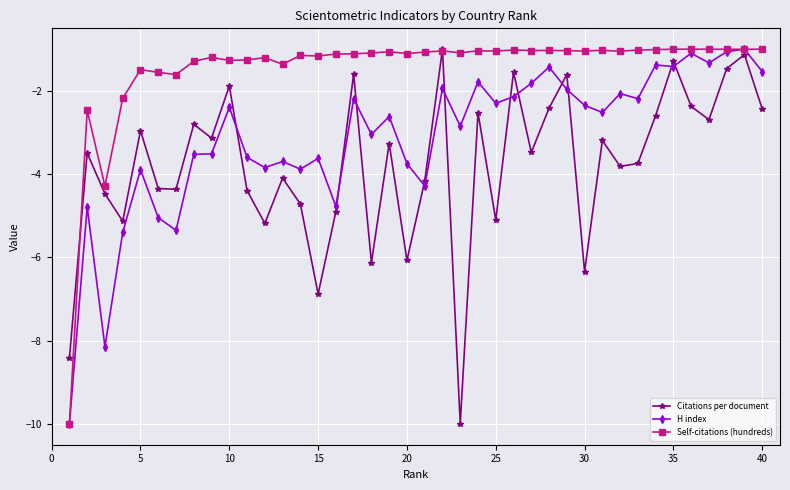

True or false: Citations per document and H index cross at least once.

True